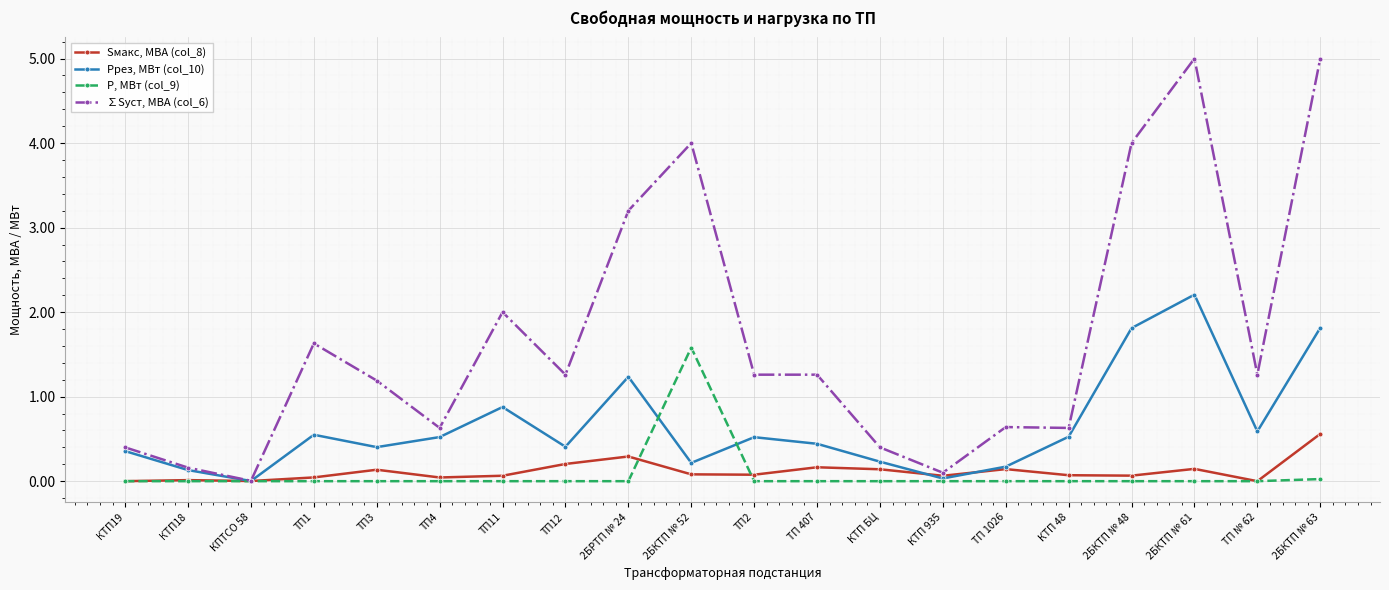

Count the number of categories in the chart.

20